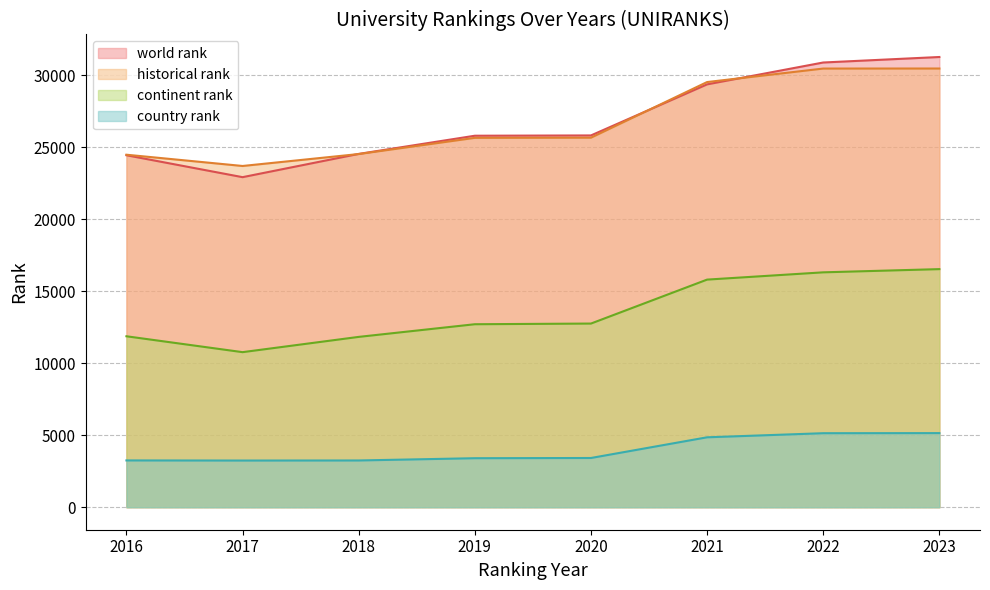

What is the difference between the world rank values at 2021 and 2019?

3566.0